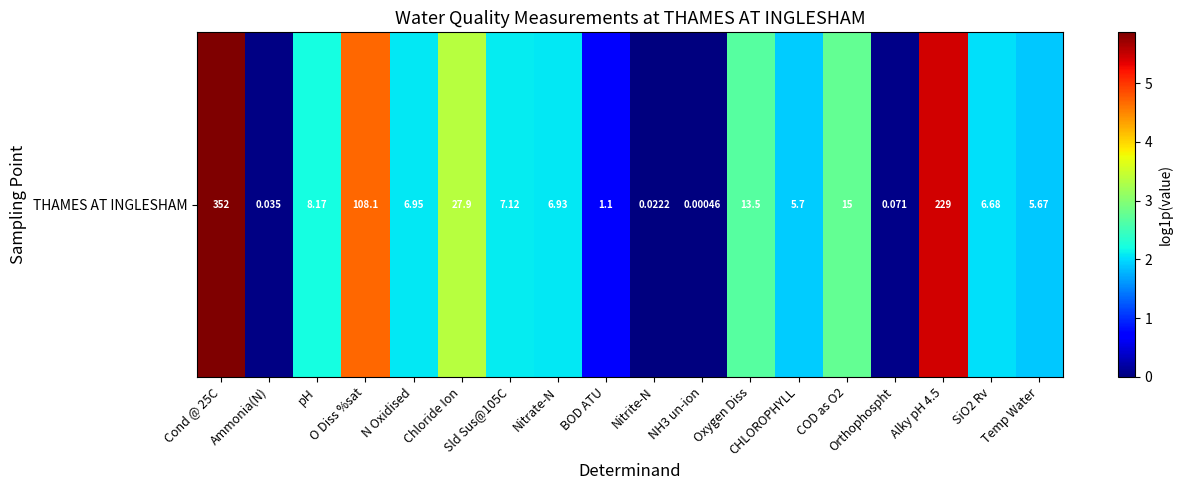

At which category does the chart reach its minimum across all series?

NH3 un-ion